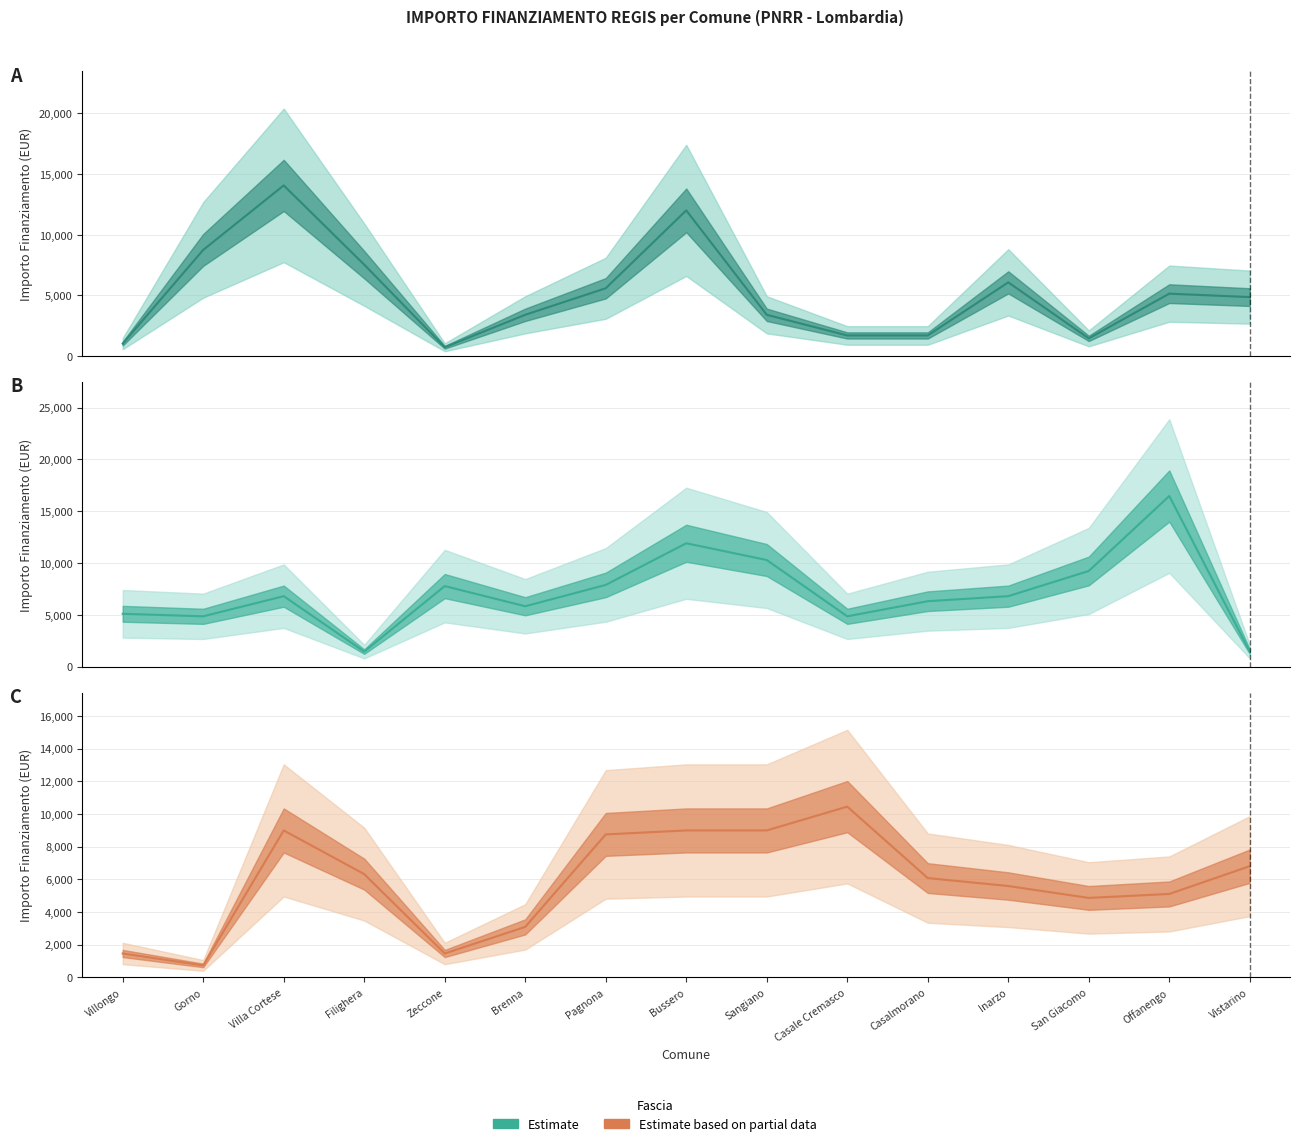

What is the lowest value of the Fascia B series?

1458